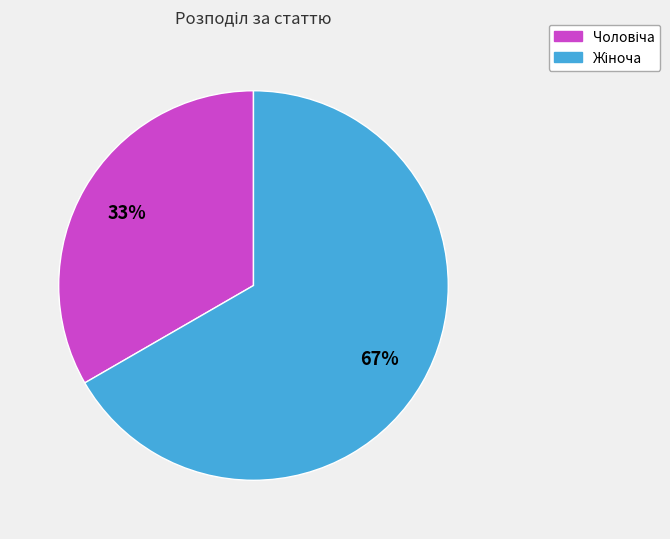

To the nearest percent, what is the average slice percentage?

50%